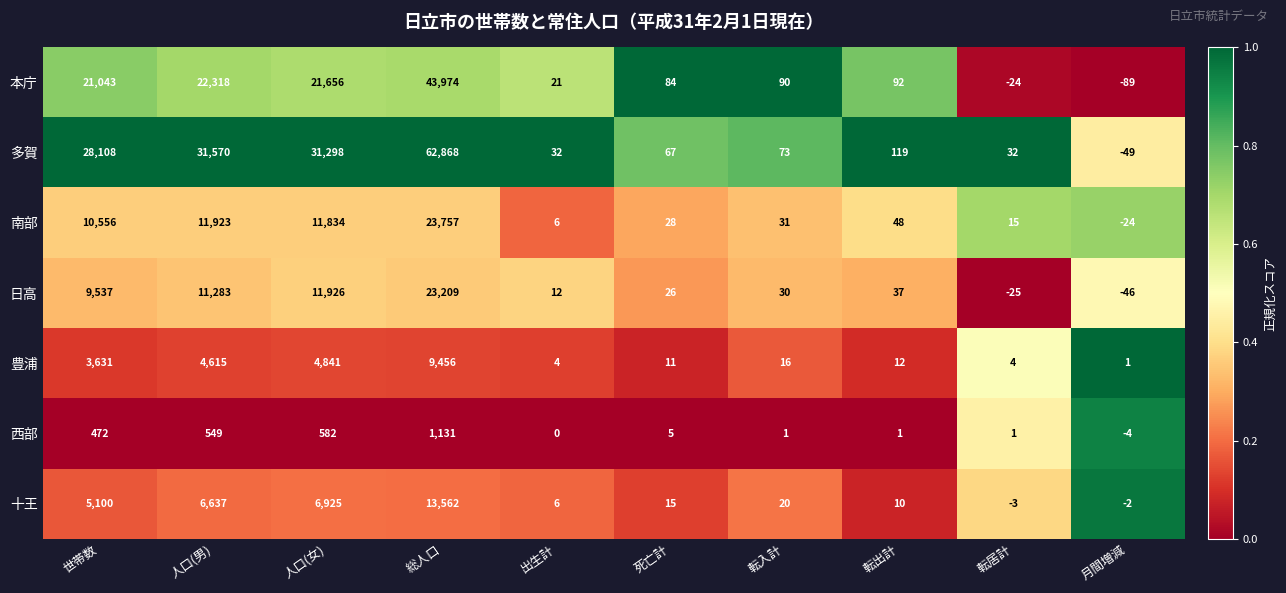

Read the 南部 value at 人口(女).

11834